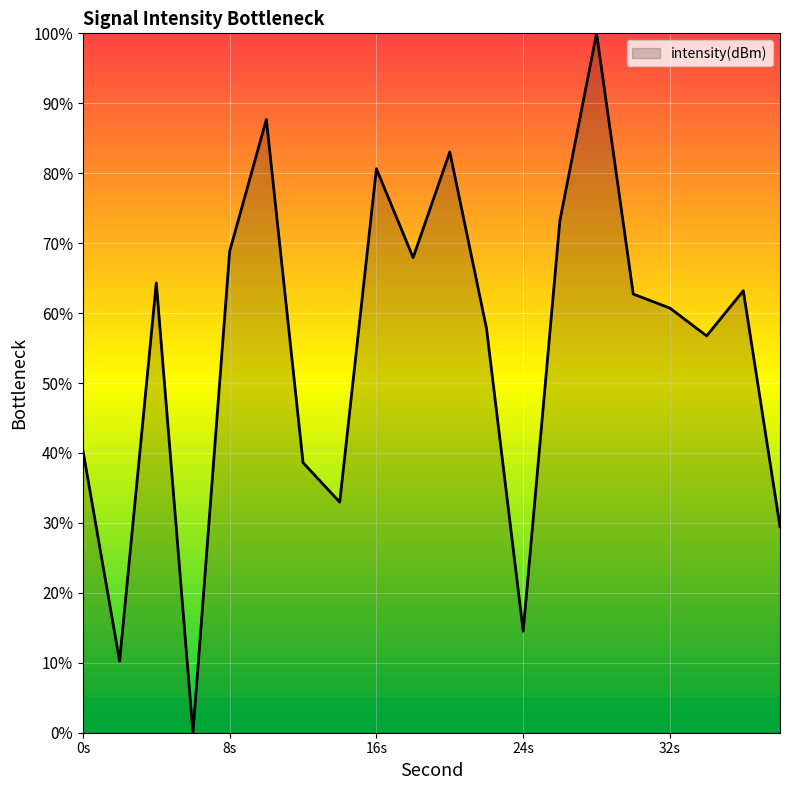

What is the maximum value shown in the chart?

100.0